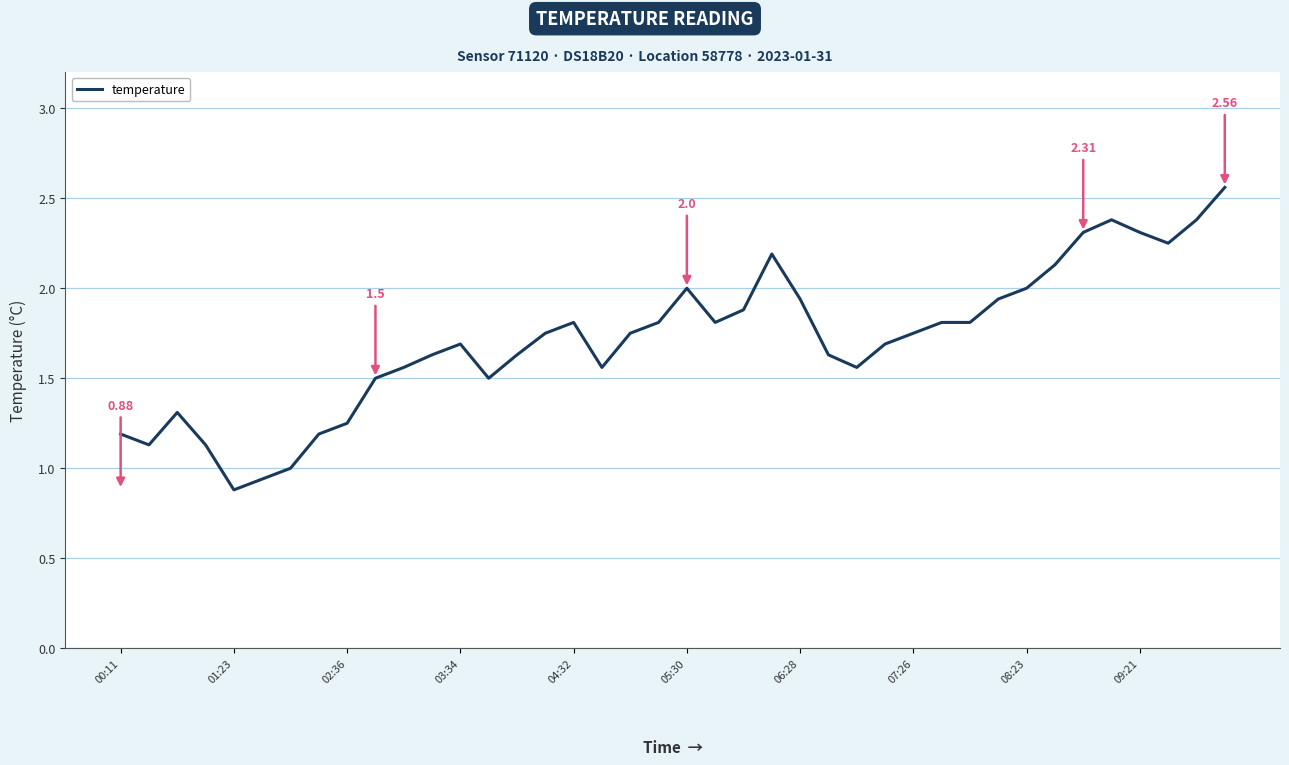

What is the difference between the maximum and minimum values?

1.7